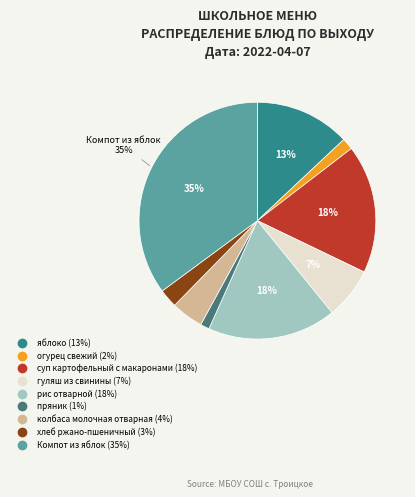

Is the sum of огурец свежий and колбаса молочная отварная greater than half?

No